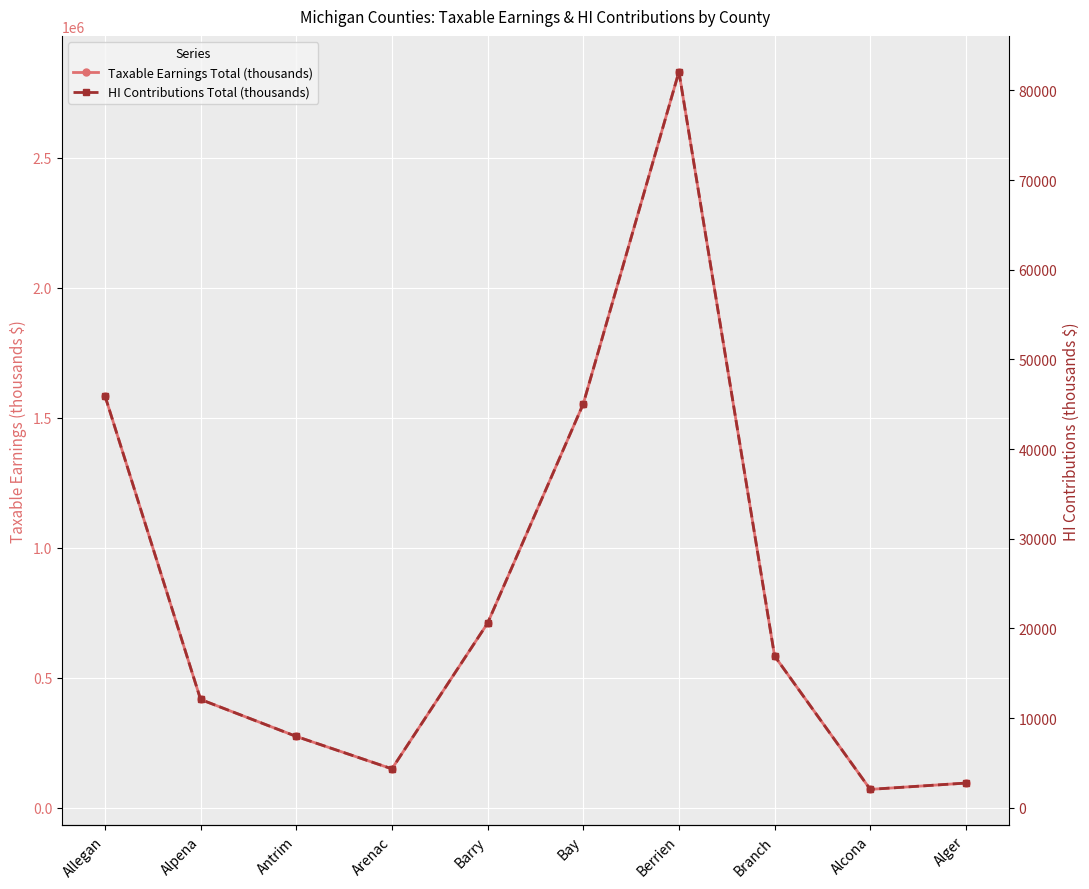

At which label does Taxable Earnings Total (thousands) first exceed 583306?

Allegan